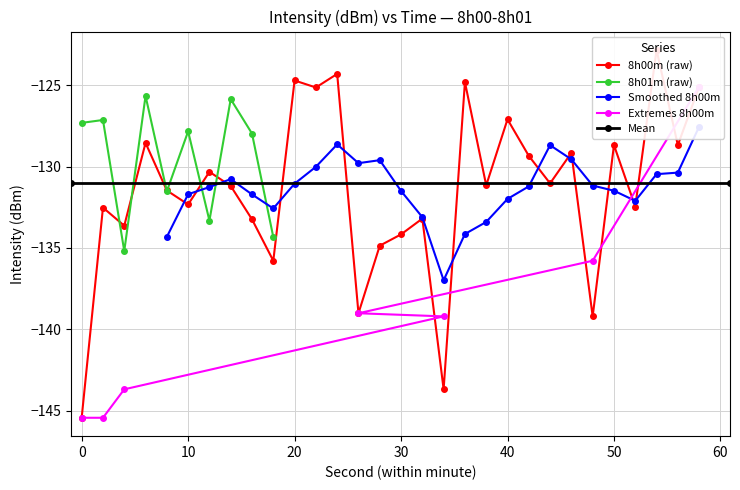

Which series changed the most between 8 and 14?

8:01 min